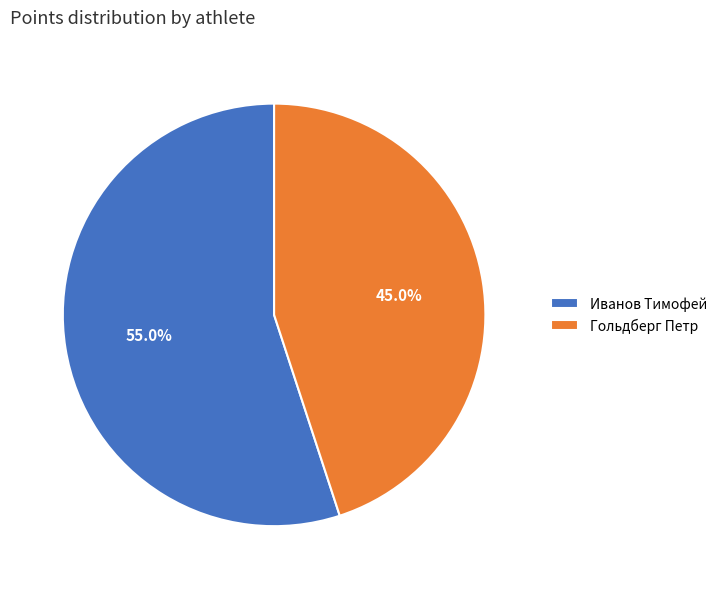

What is the ratio of the value at Иванов Тимофей to the value at Гольдберг Петр?

1.2